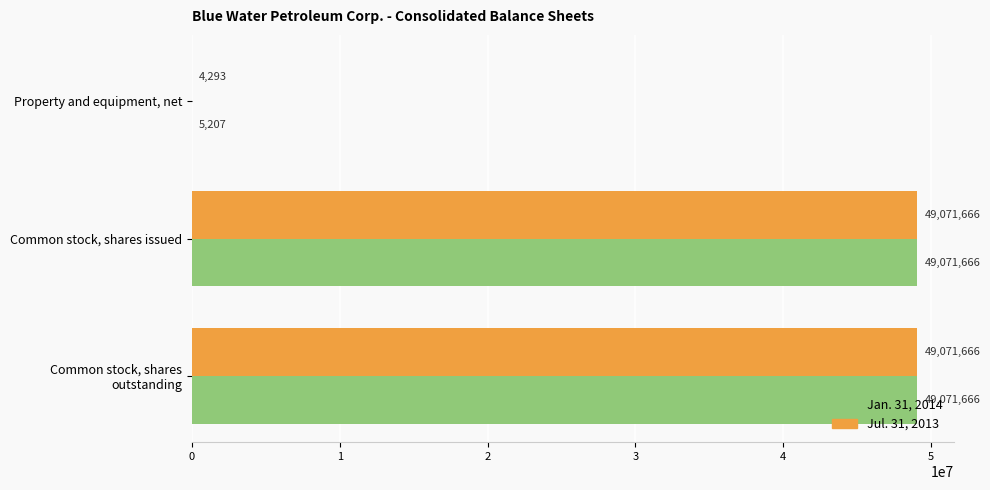

Between Property and equipment, net and Common stock, shares issued, which series saw the biggest shift?

Jul. 31, 2013